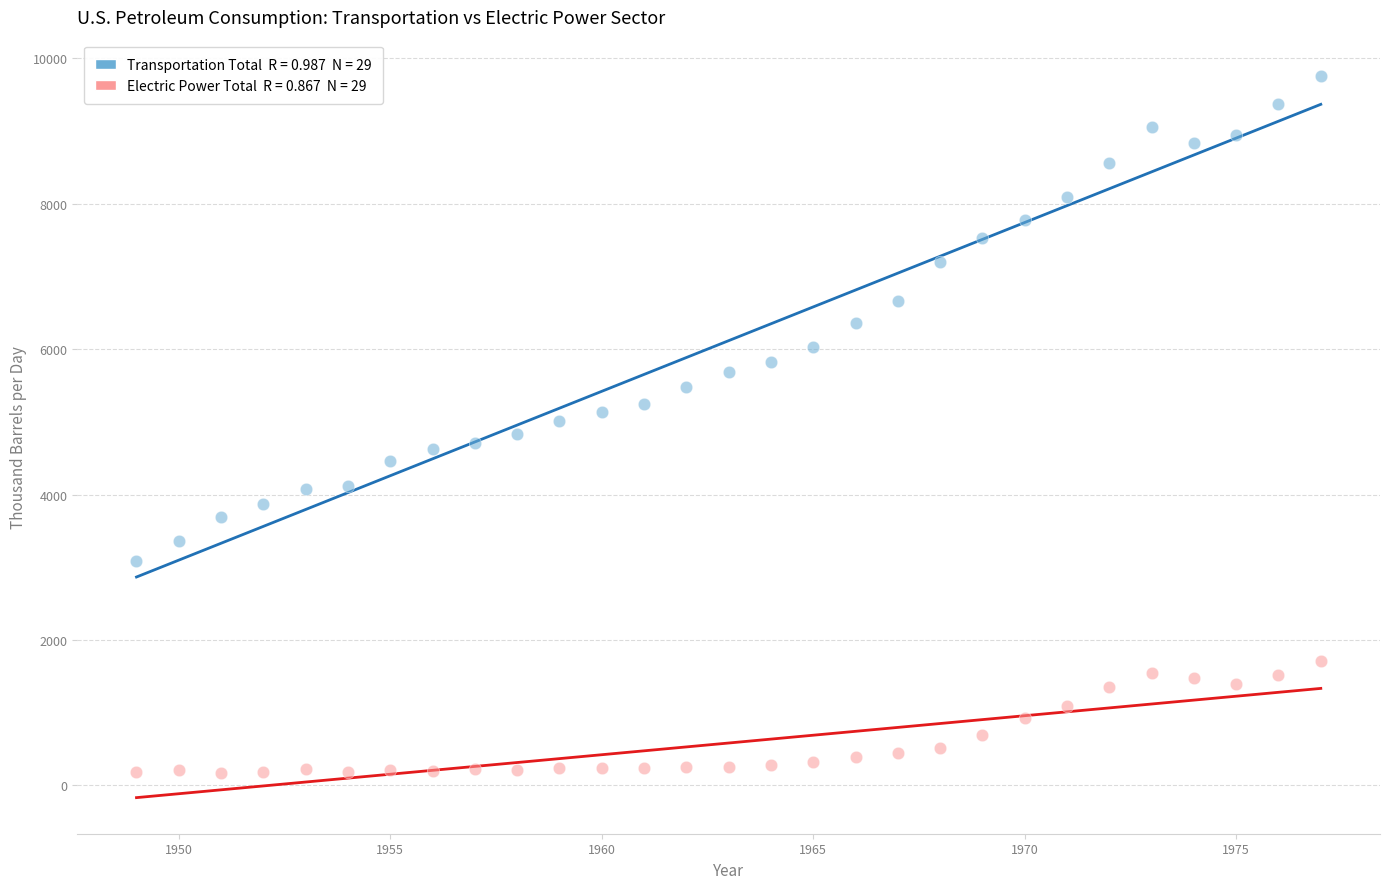

Across all data points, what is the range of X values (max minus min)?

28.0